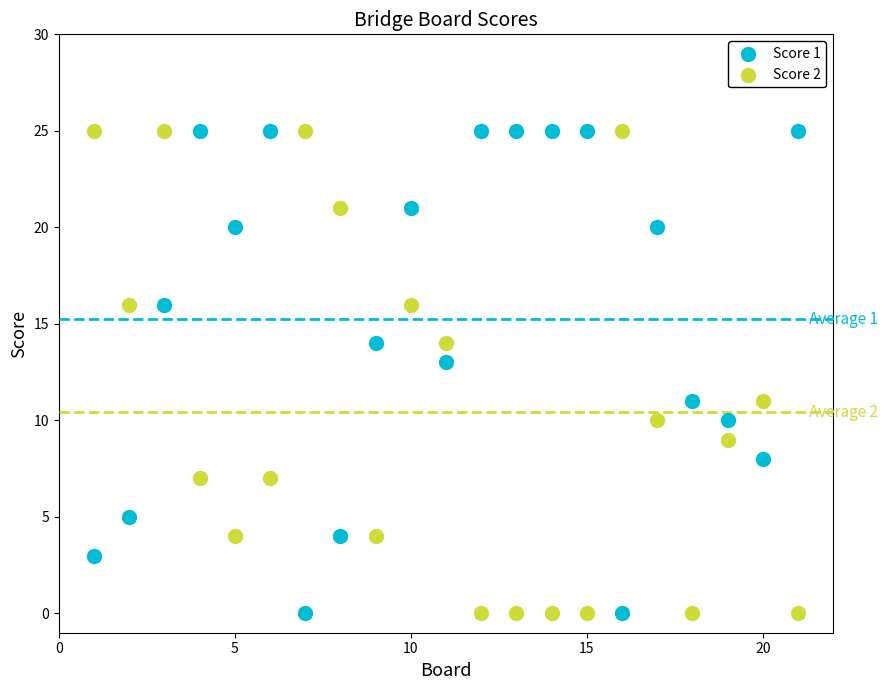

Across all data points, what is the range of X values (max minus min)?

20